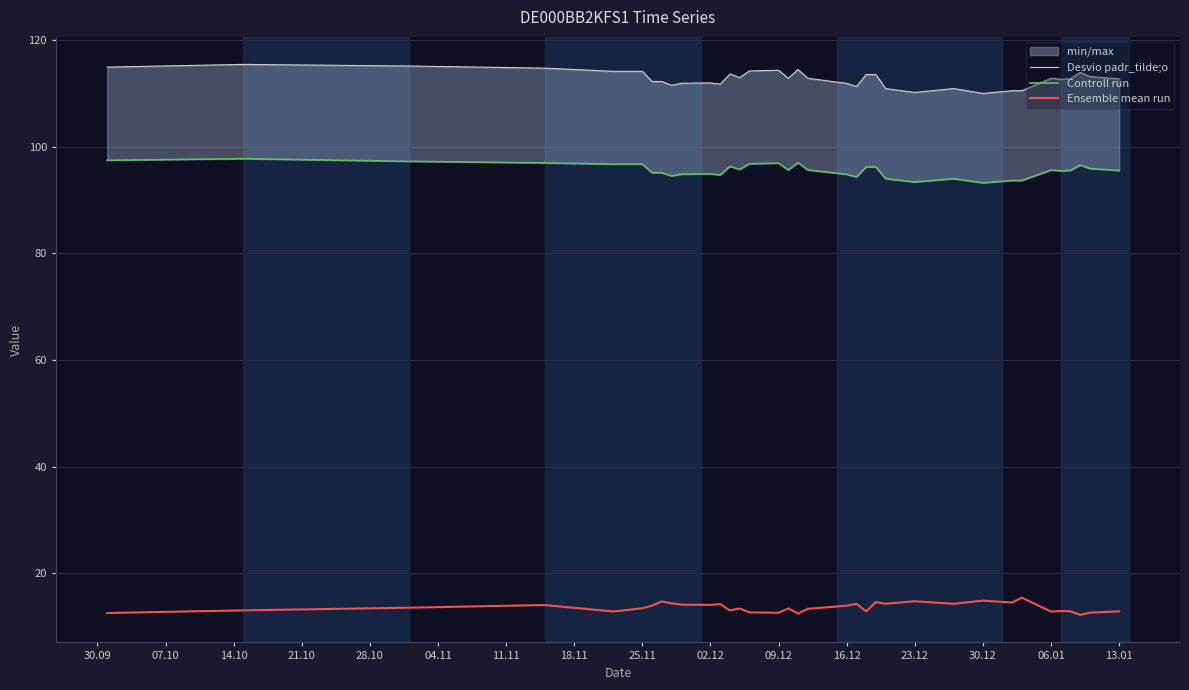

Which series has the largest total across all categories?

Desvio padr_tilde;o